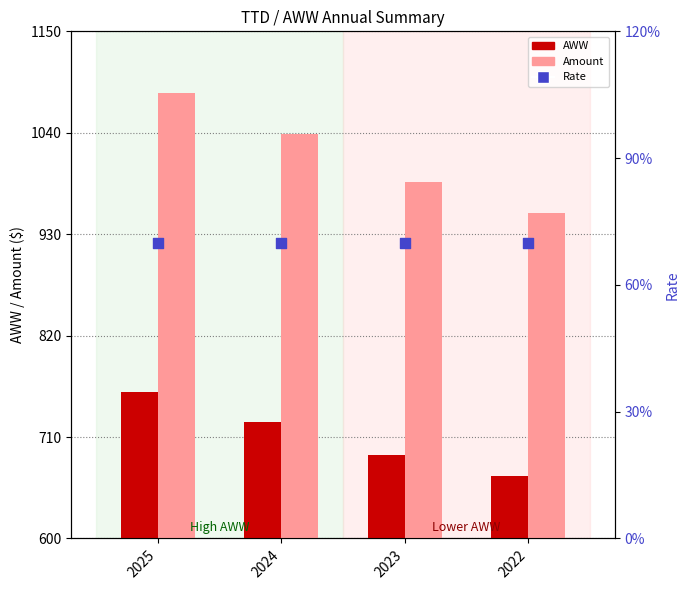

What are all the series names shown in the legend?

AWW, Amount, Rate